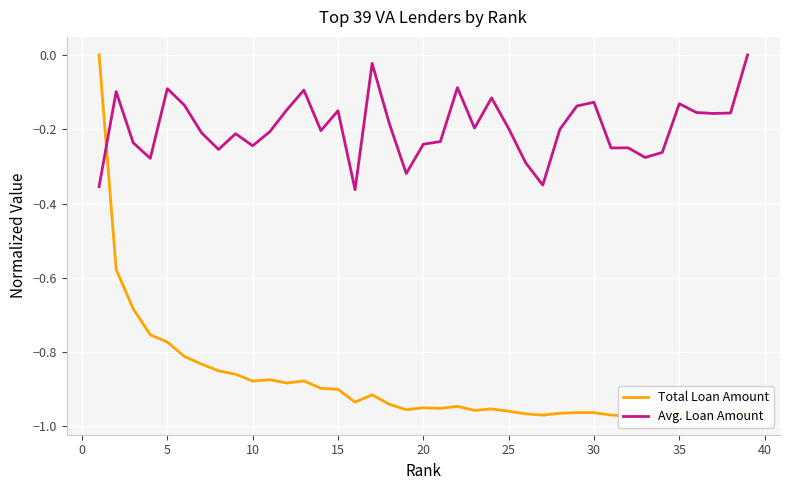

What is the difference between the maximum and second lowest values in the Avg. Loan Amount series?

0.4